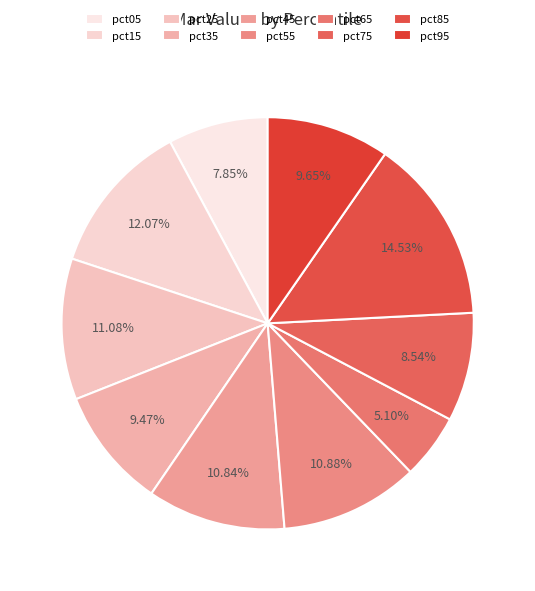

To the nearest percent, what portion does pct25 represent?

11%